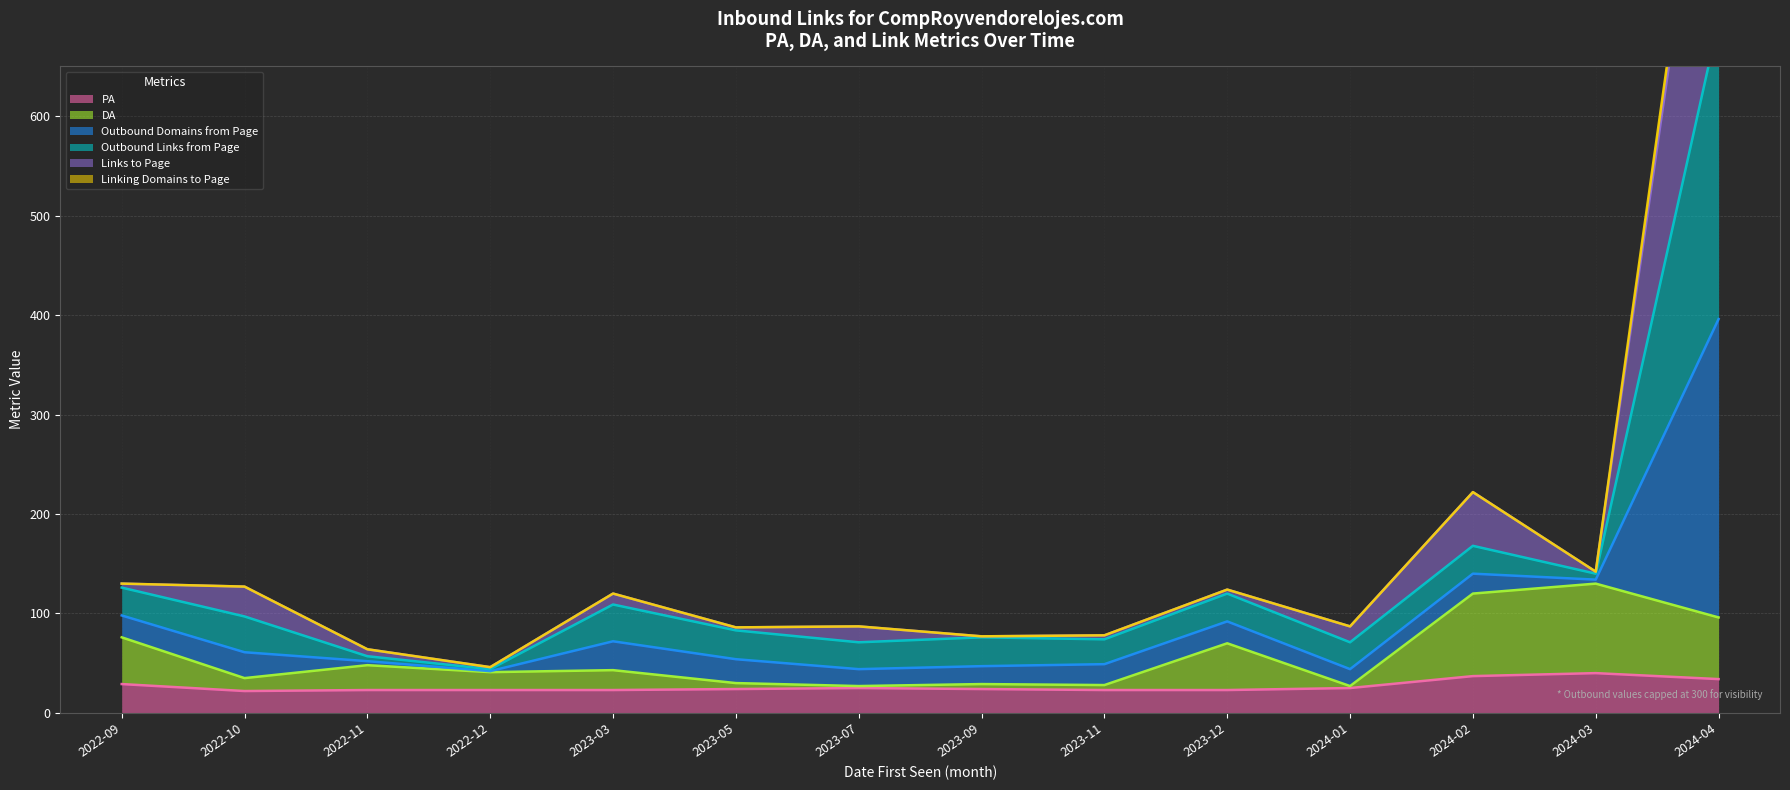

Which series has the widest spread of values?

Outbound Domains from Page